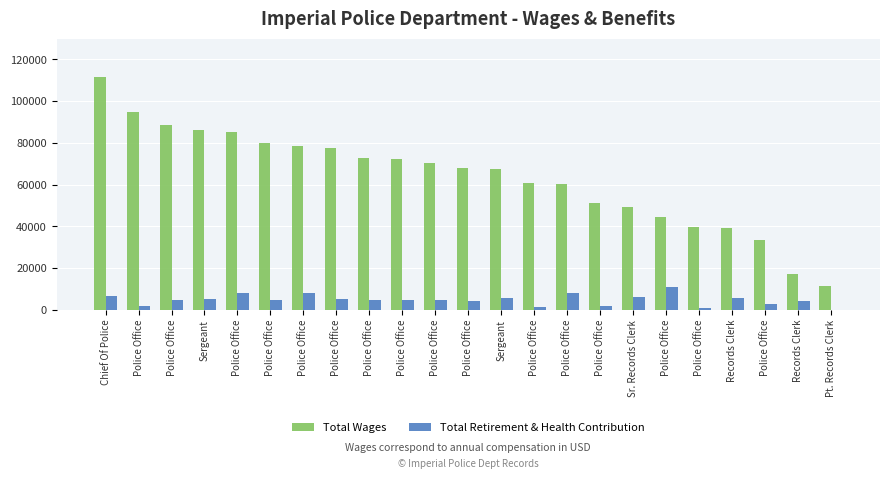

Rank the series by their maximum value, from lowest to highest.

Total Retirement & Health Contribution, Total Wages